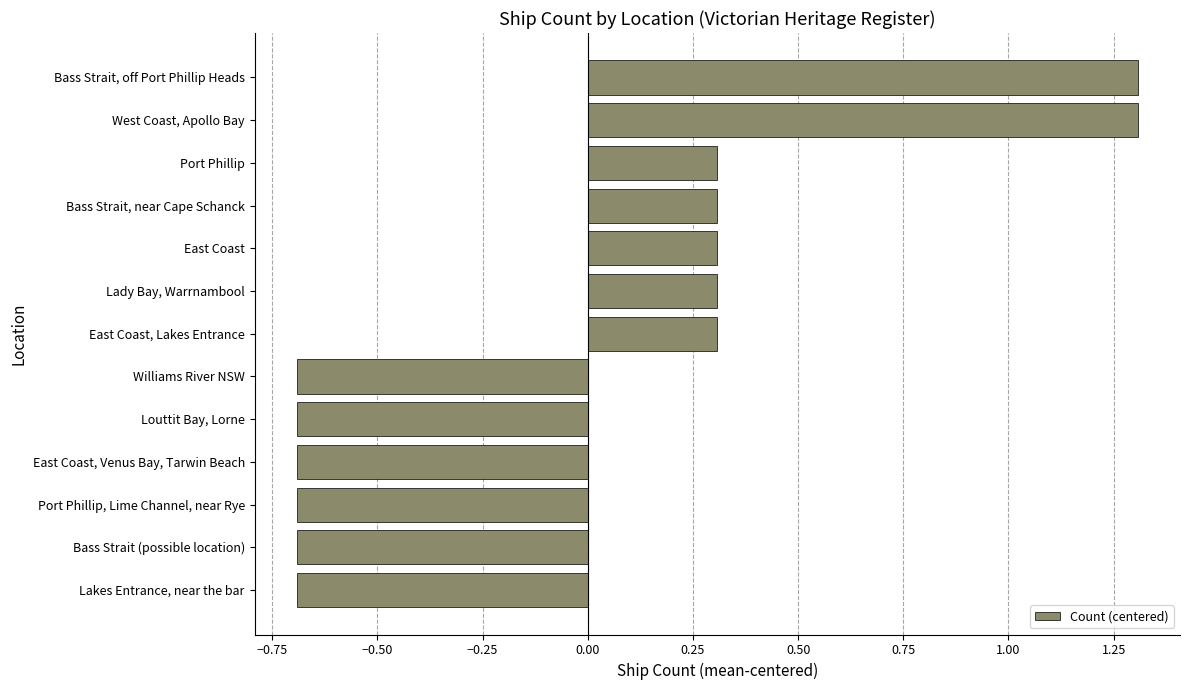

What is the difference between the second highest and second lowest values?

2.0